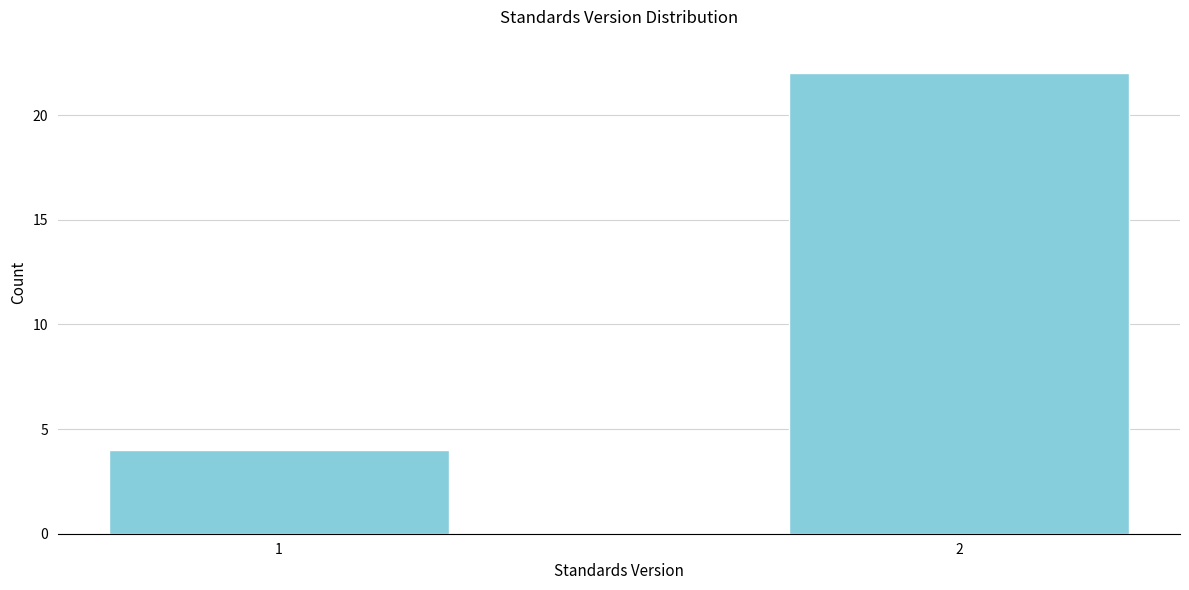

Reading left to right, transcribe all the data shown in this chart.

1=4	2=22